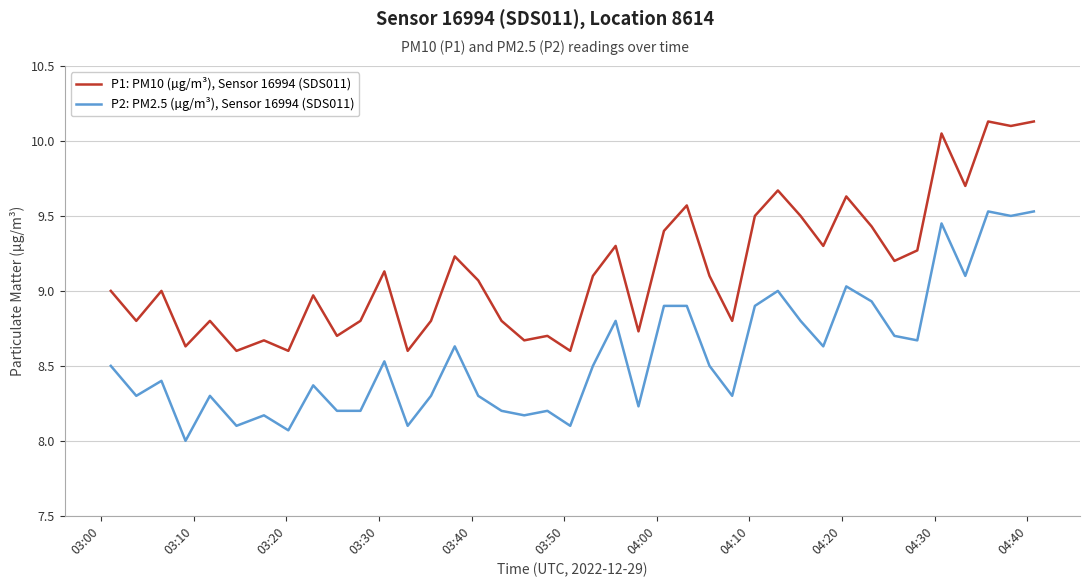

What is the lowest value of the P2: PM2.5 (µg/m³), Sensor 16994 (SDS011) series?

8.0